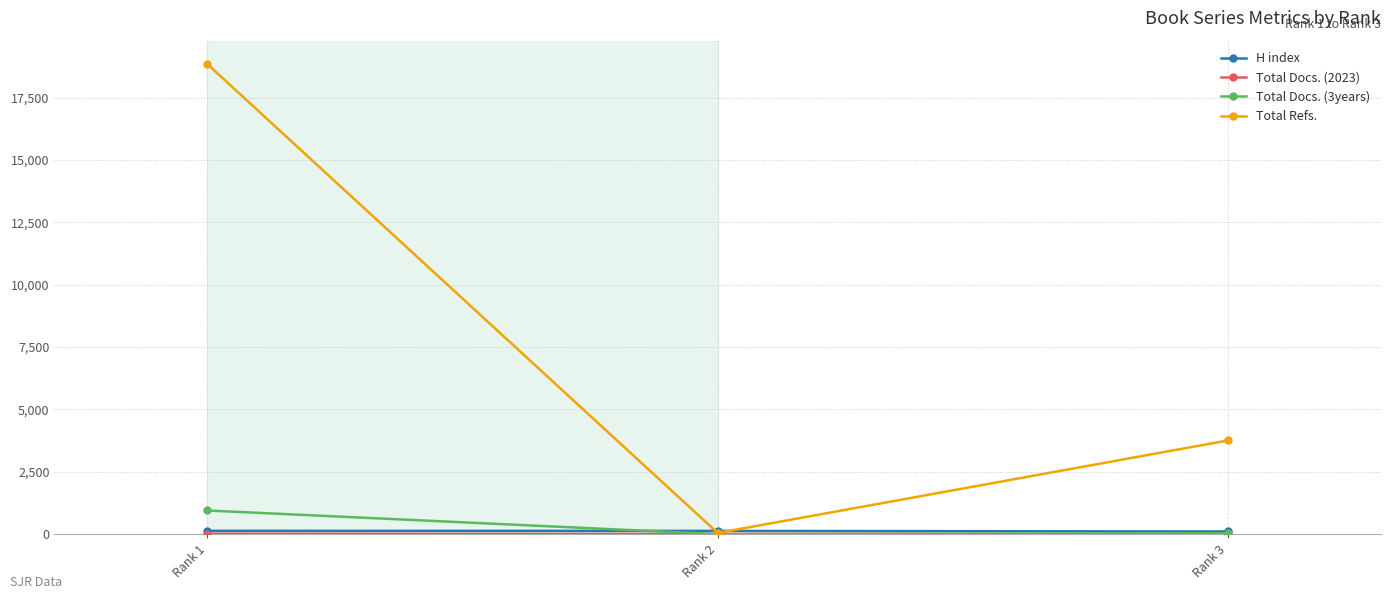

The value of Total Refs. at Rank 1 is 5499. True or false?

False